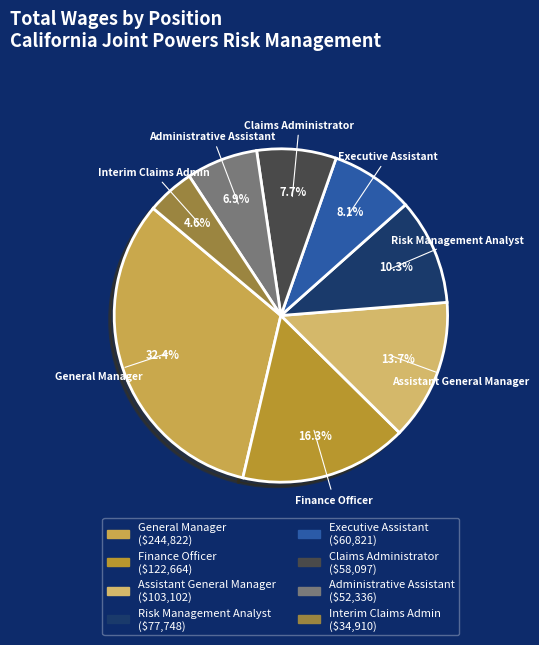

Which has a higher value, Interim Claims Admin or Assistant General Manager?

Assistant General Manager